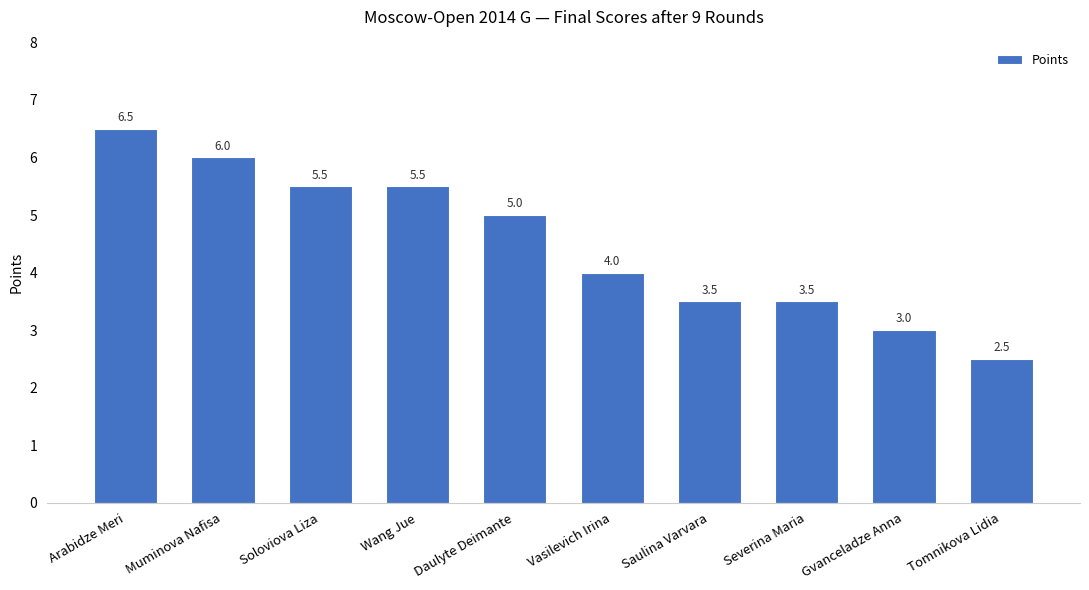

What is the label of the 7th bar from the left?

Saulina Varvara